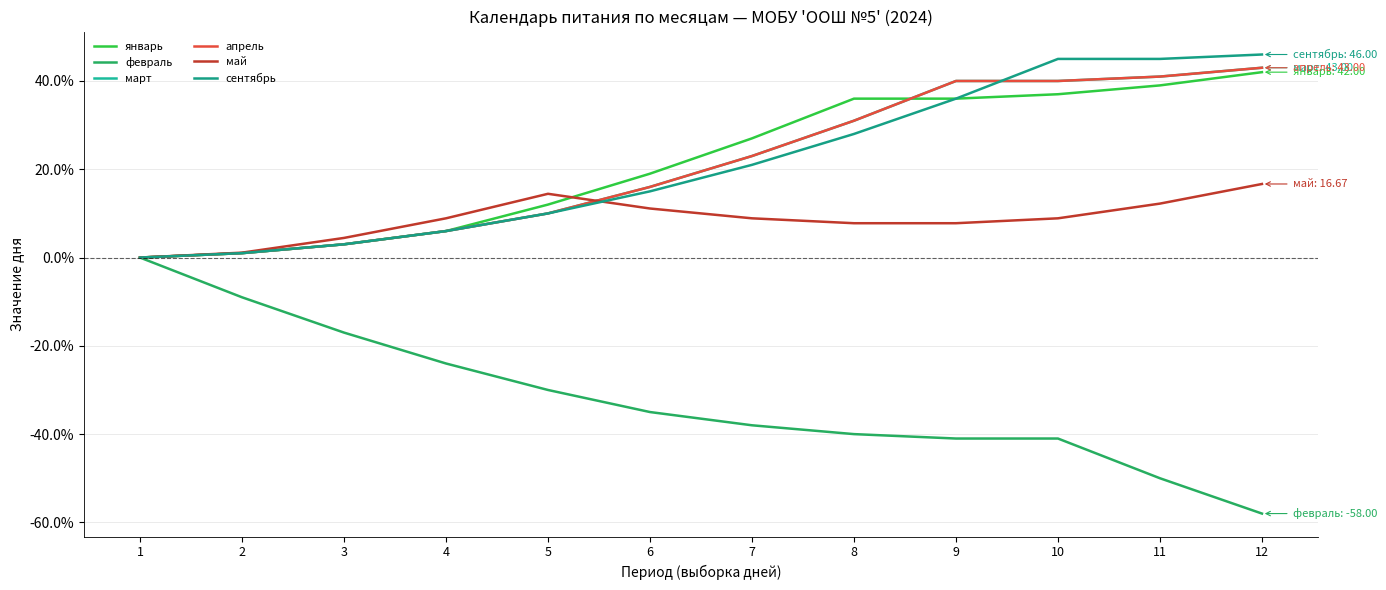

Which series changed the most between 8 and 9?

март